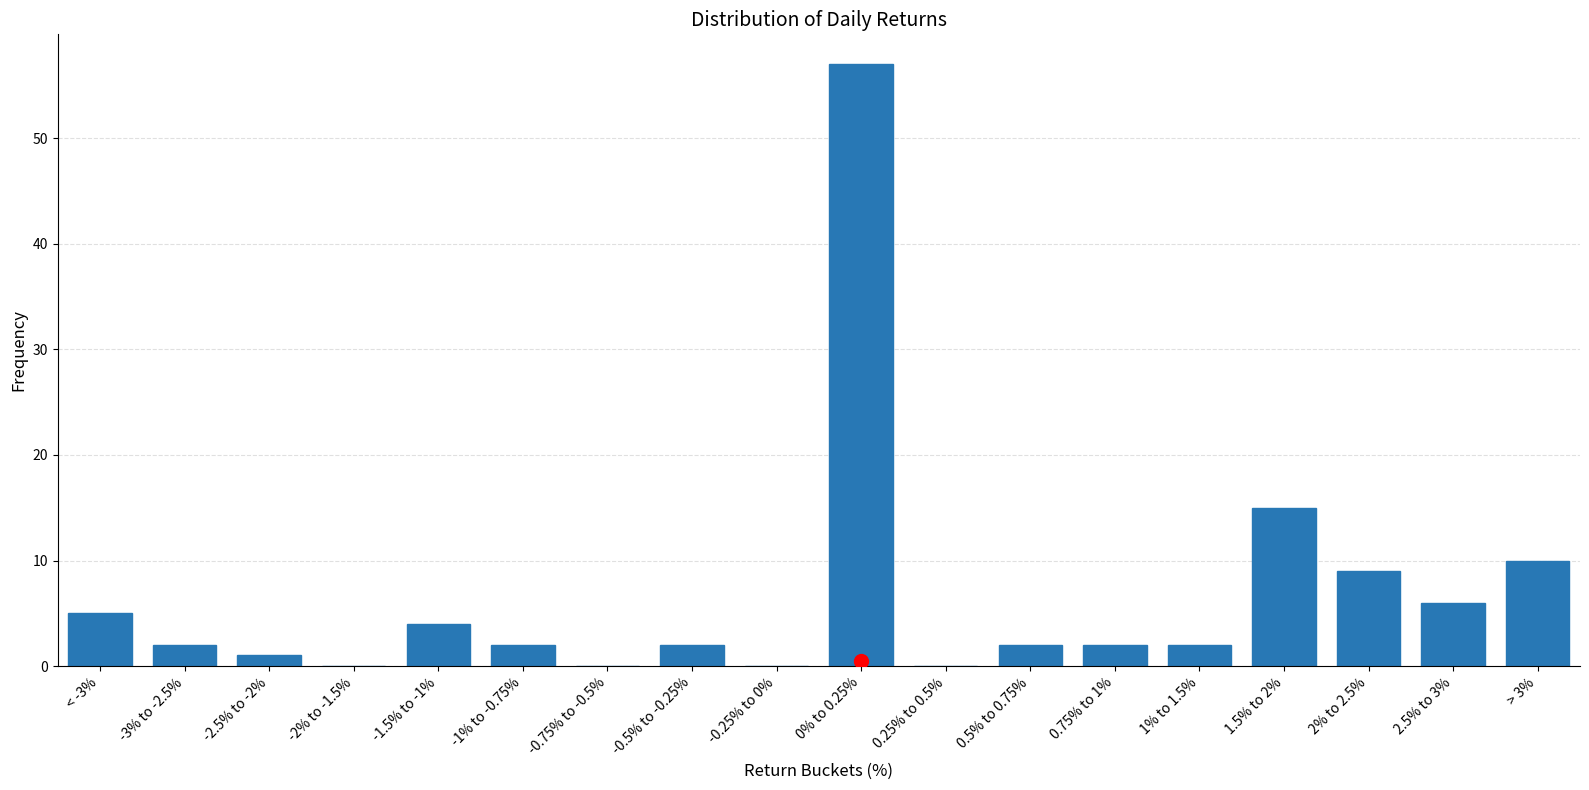

Reading left to right, list all the values displayed in this chart.

< -3%=5	-3% to -2.5%=2	-2.5% to -2%=1	-2% to -1.5%=0	-1.5% to -1%=4	-1% to -0.75%=2	-0.75% to -0.5%=0	-0.5% to -0.25%=2	-0.25% to 0%=0	0% to 0.25%=57	0.25% to 0.5%=0	0.5% to 0.75%=2	0.75% to 1%=2	1% to 1.5%=2	1.5% to 2%=15	2% to 2.5%=9	2.5% to 3%=6	> 3%=10